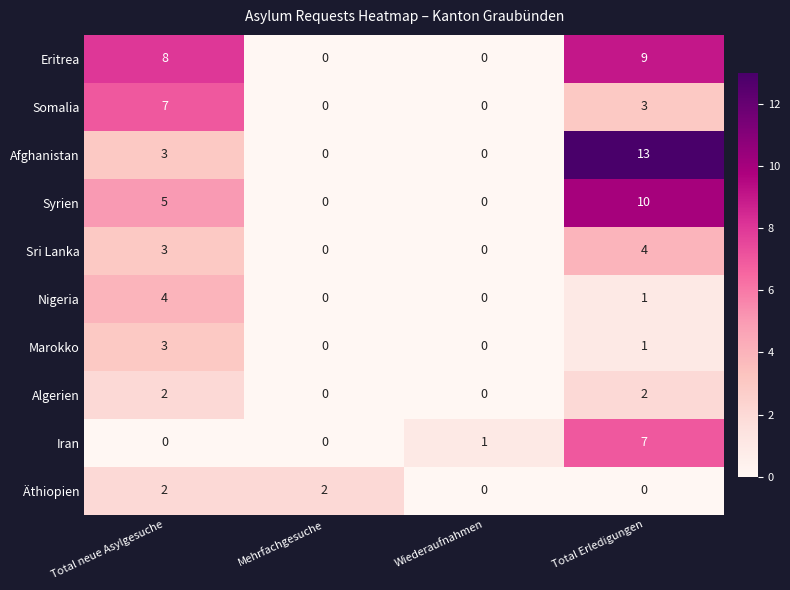

Which label corresponds to the largest value in the chart?

Total Erledigungen